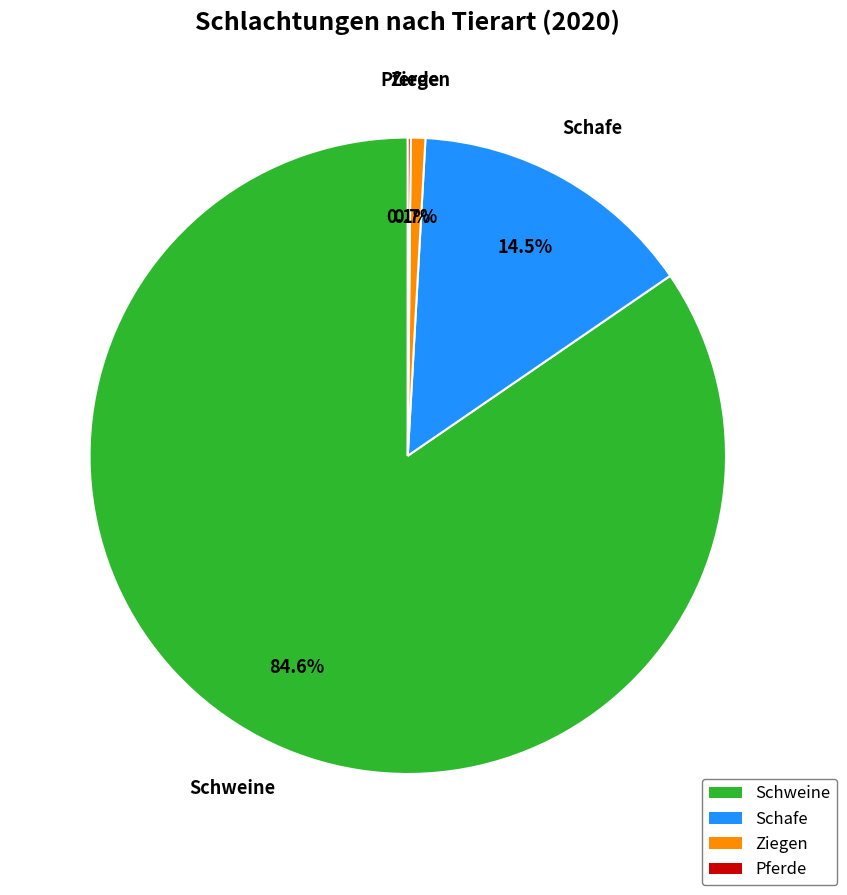

Is there any slice that represents more than half of the pie?

Yes